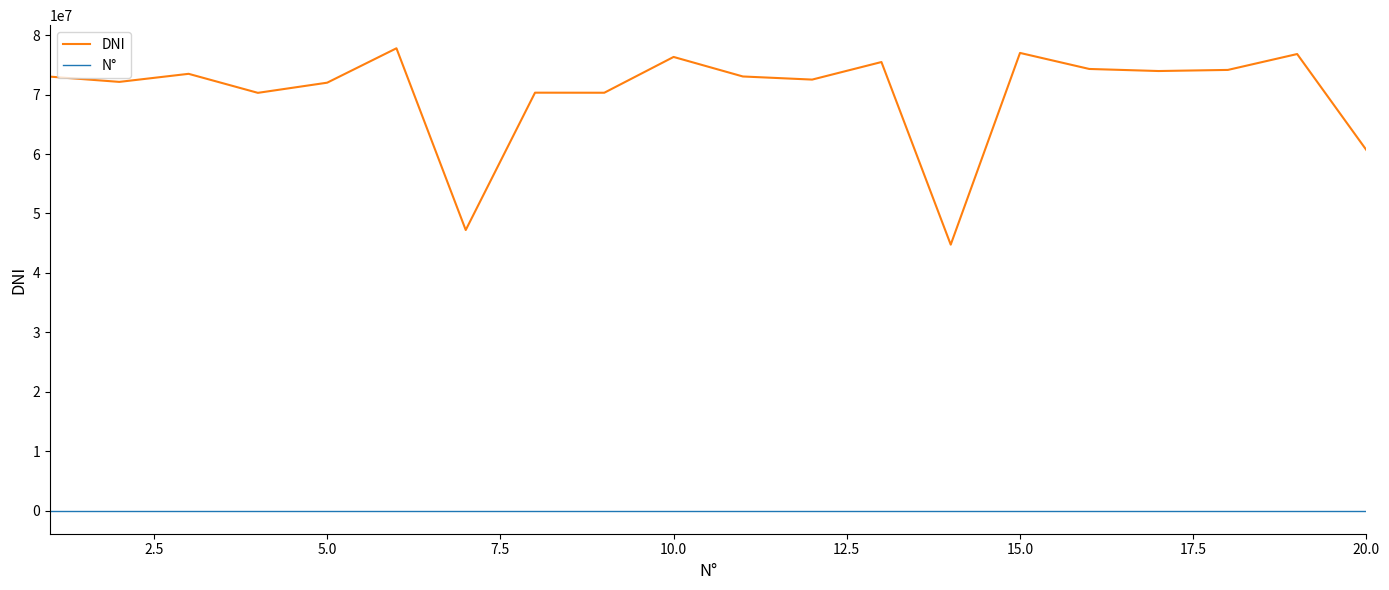

True or false: DNI and N° cross at least once.

False